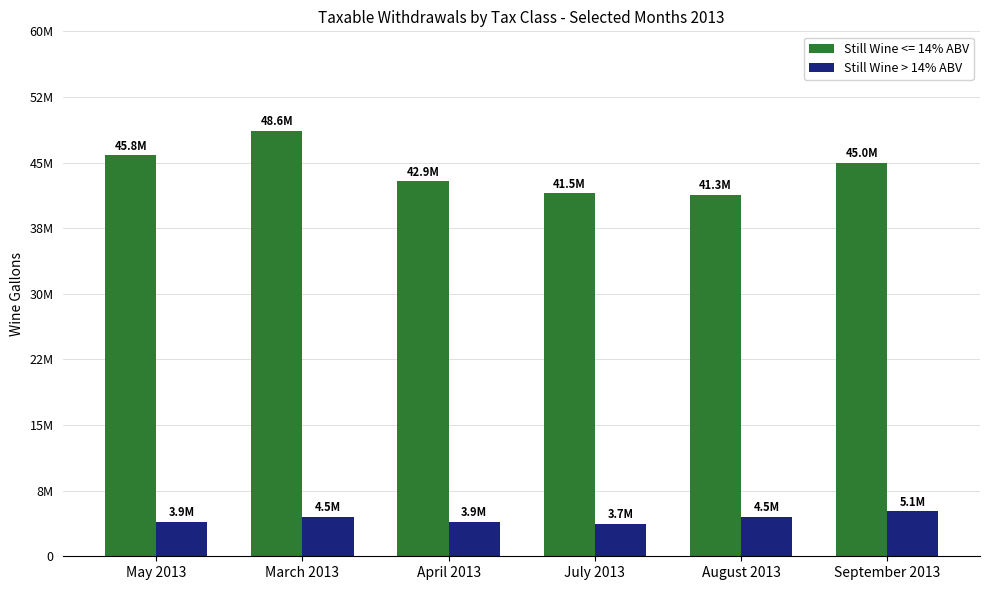

Which category has the highest value across all series?

March 2013